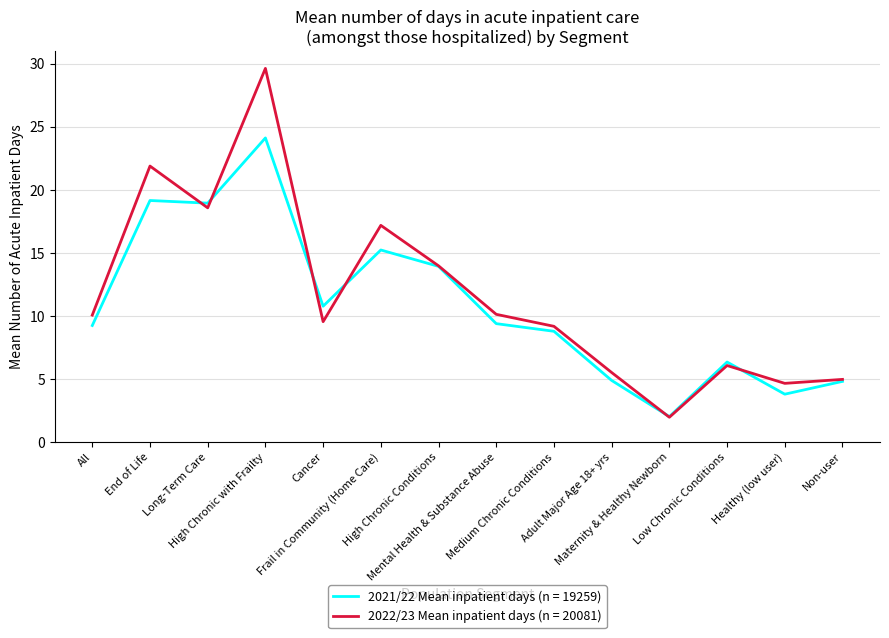

What is the maximum value shown in the chart?

29.6